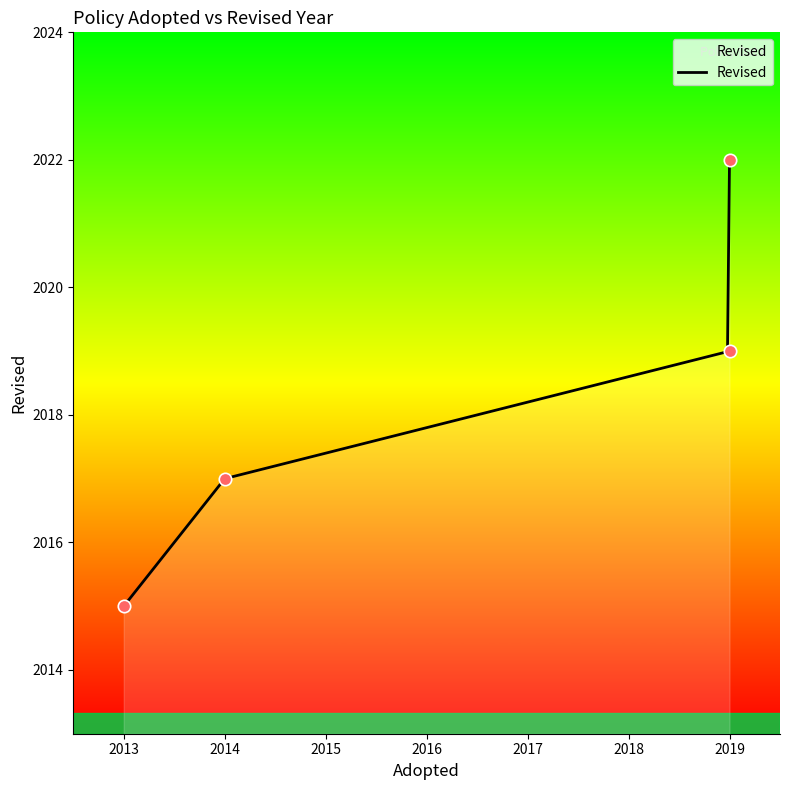

What is the change in value from 2013 to 2014?

+2